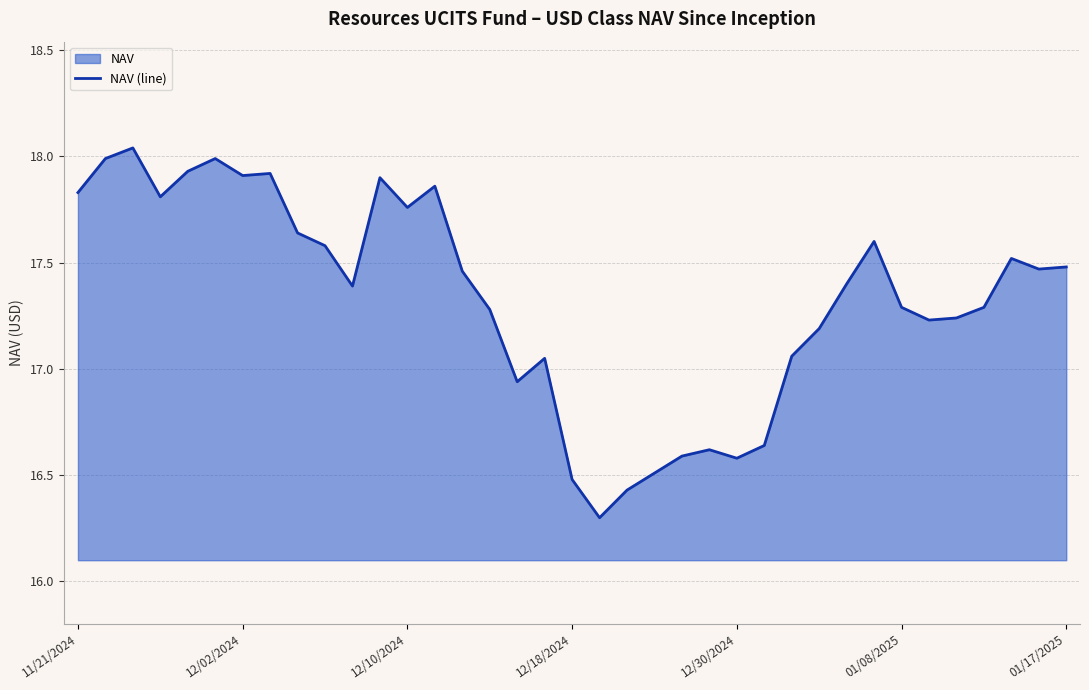

Where does the data first go above 17?

11/21/2024